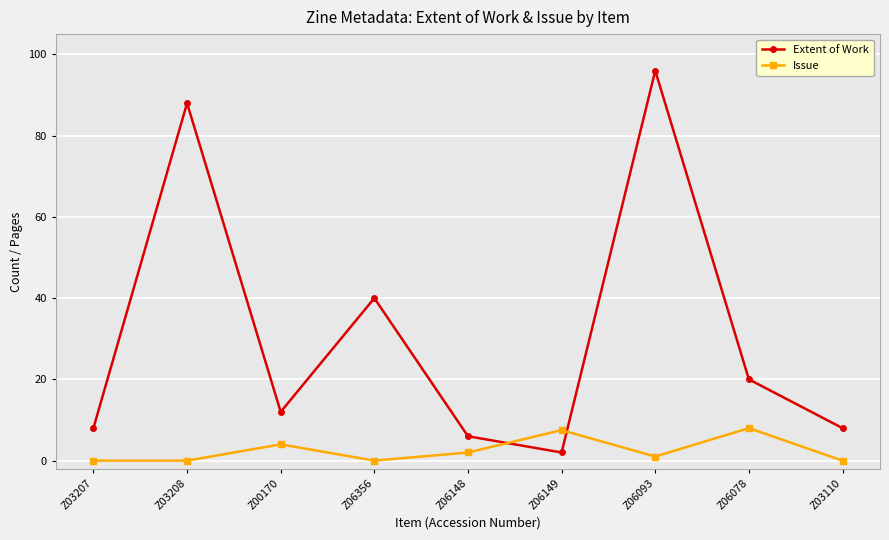

Where does the Issue series first go above 1?

Z00170